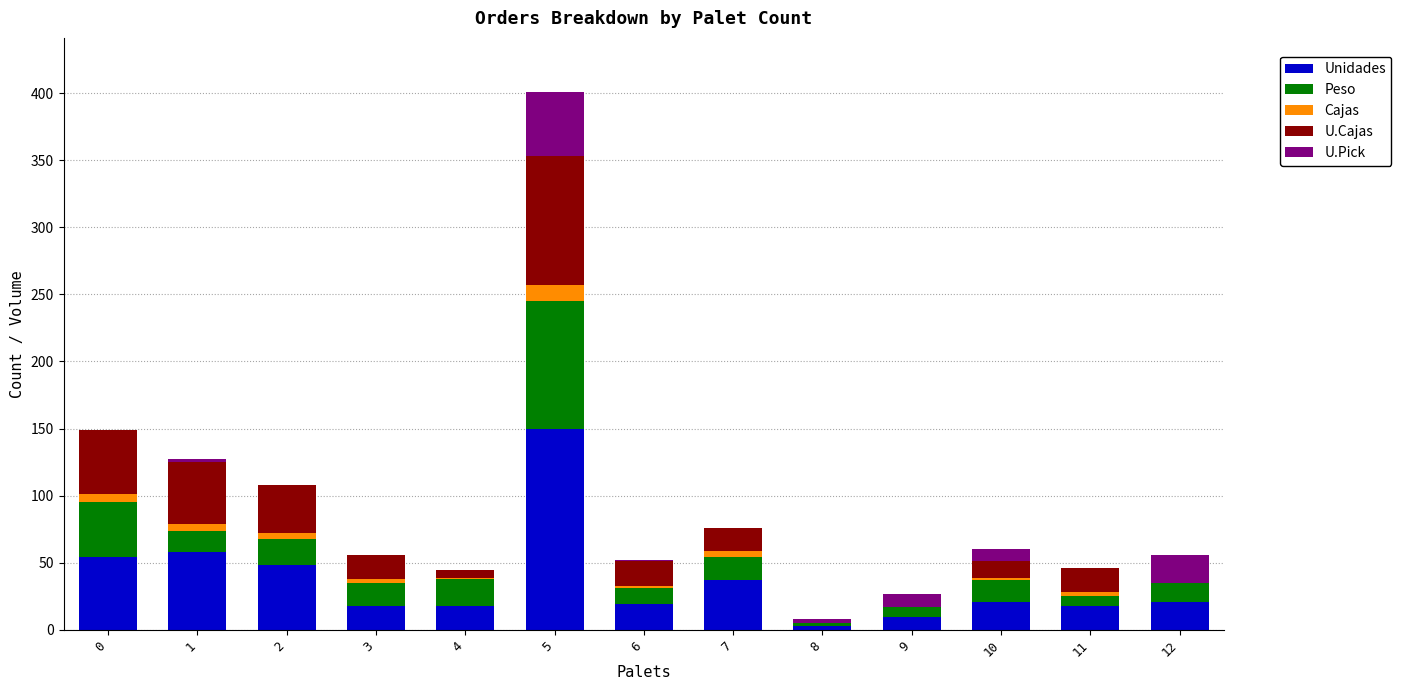

What value does the Unidades series have at 1?

58